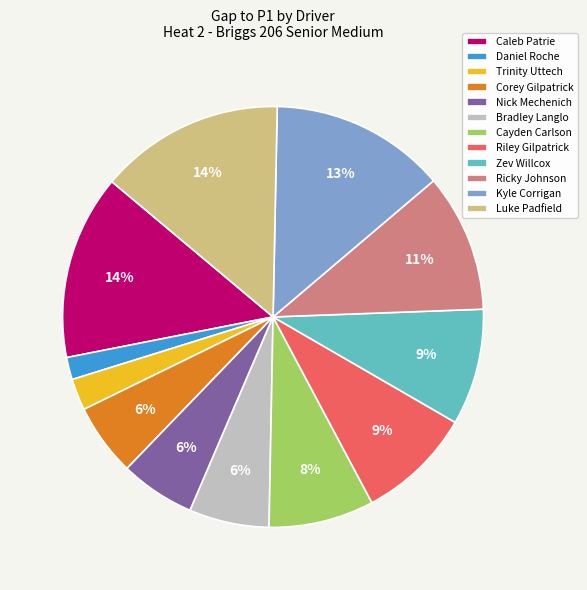

Is there a majority slice in this chart?

No